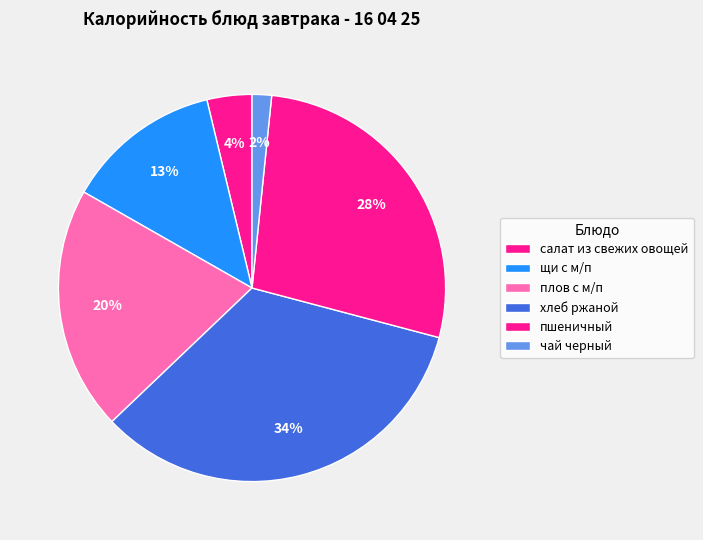

Which slice is the largest?

хлеб ржаной